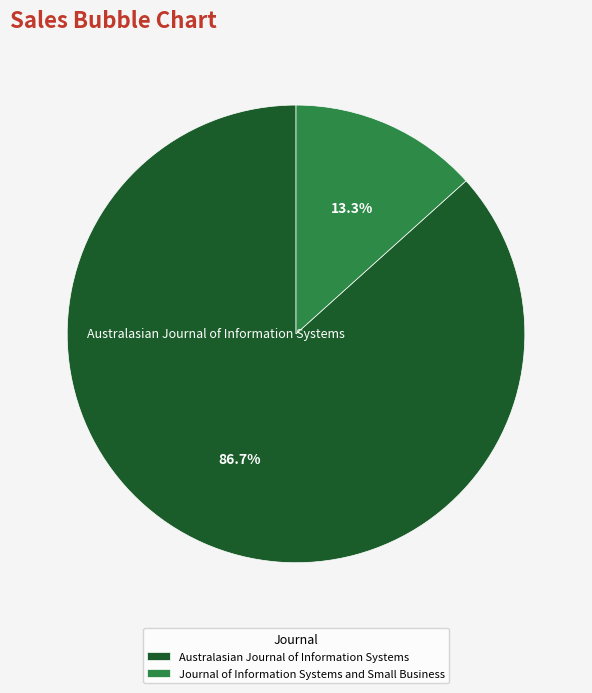

Combined, do Journal of Information Systems and Small Business and Australasian Journal of Information Systems account for over 50%?

Yes